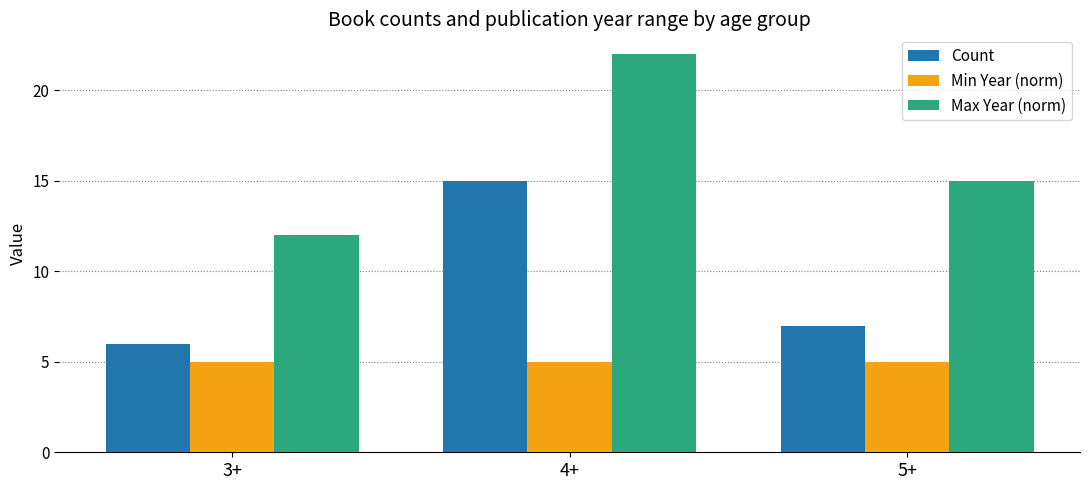

Reading left to right, extract all data points from this chart.

Count: 6	15	7
Min Year (norm): 5	5	5
Max Year (norm): 12	22	15